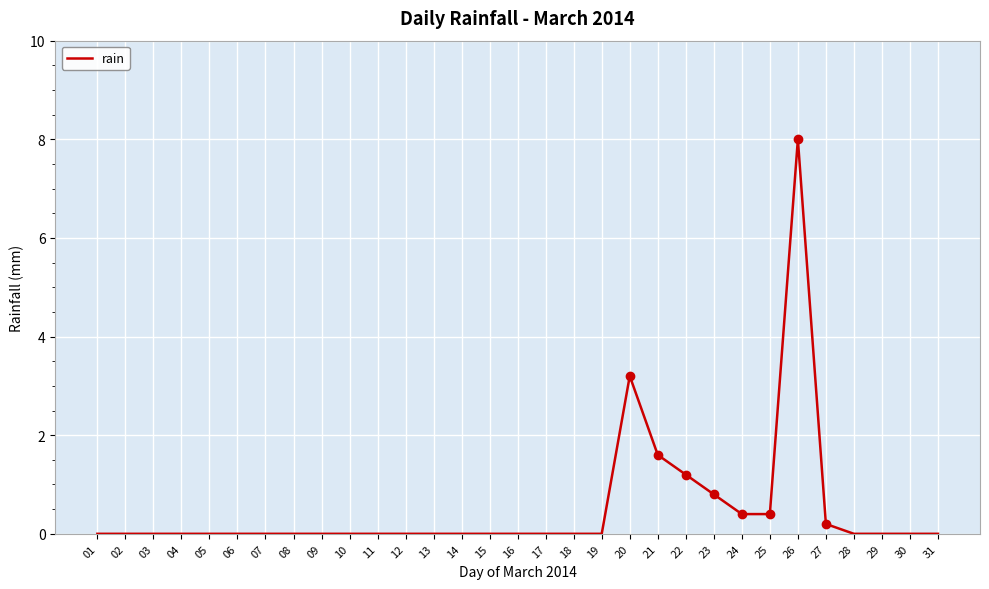

What value does the data have at 21?

1.6